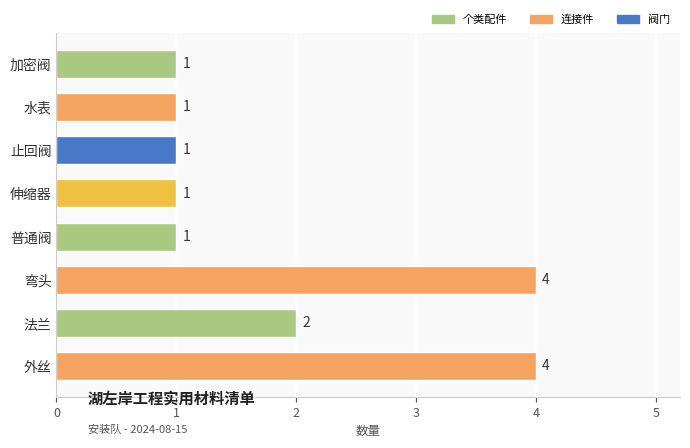

Count the values in the range 1 to 4.

8